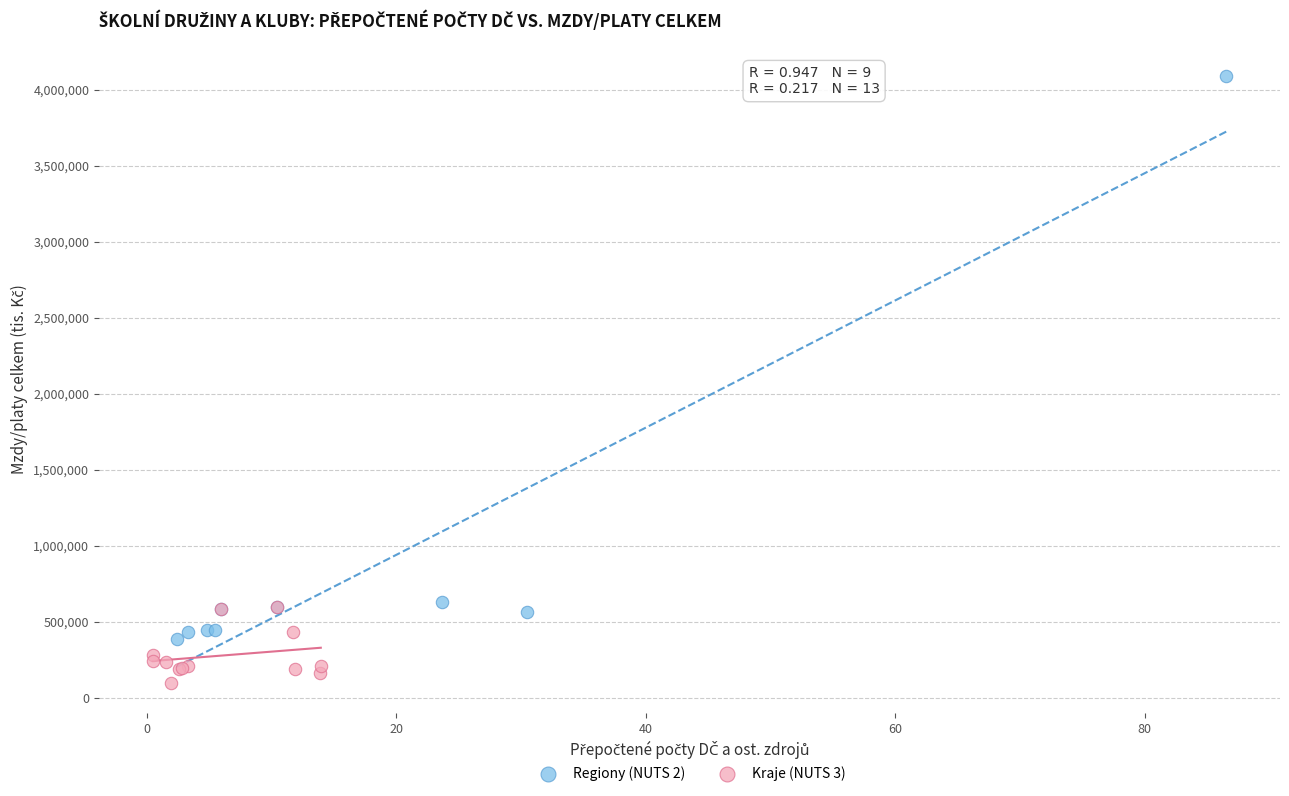

Which series has the largest Y range (max minus min)?

Regiony (NUTS 2)